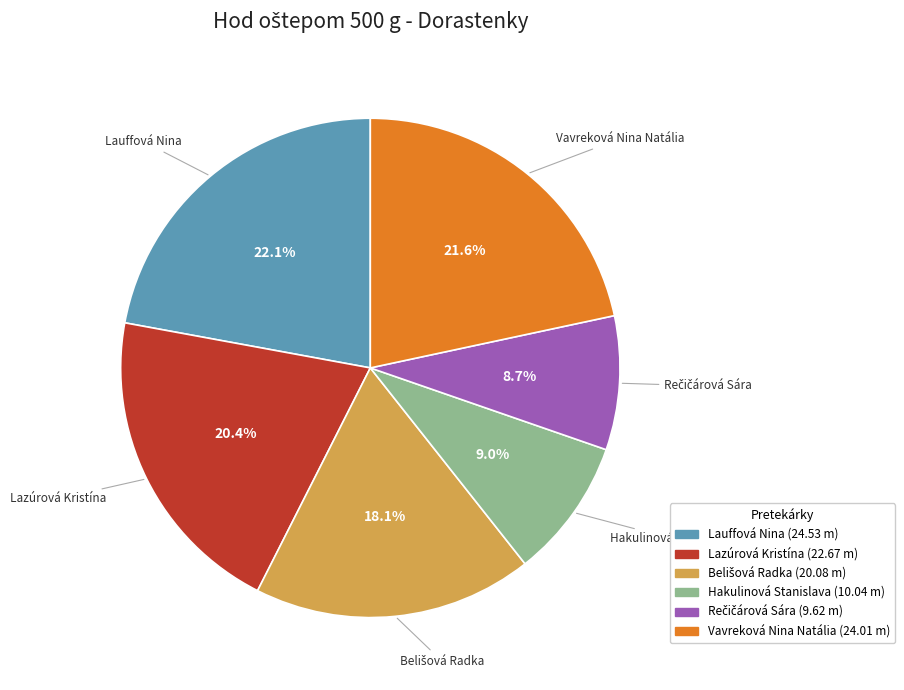

Count the number of slices in the pie.

6